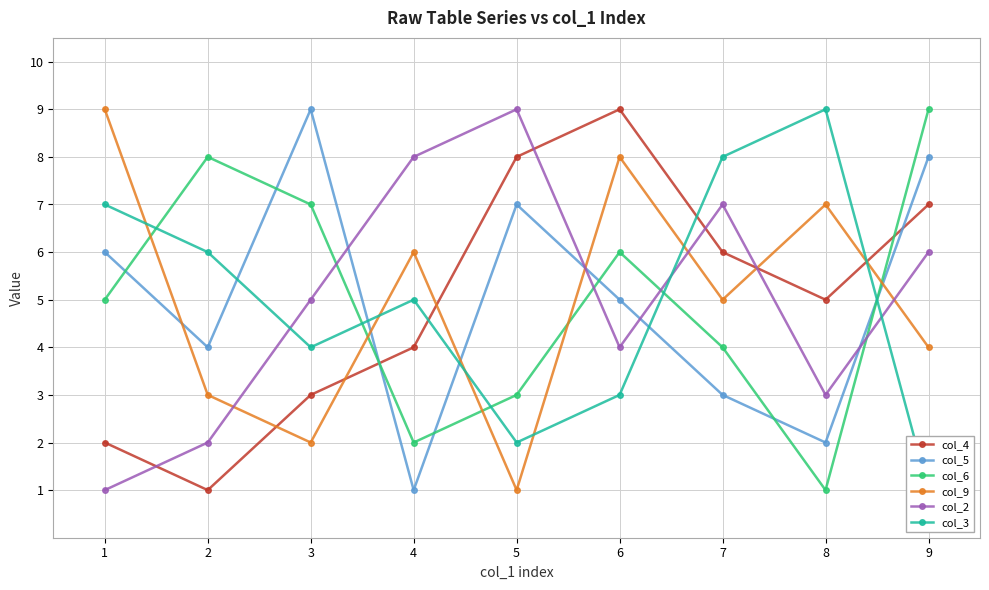

What is the greatest value displayed?

9